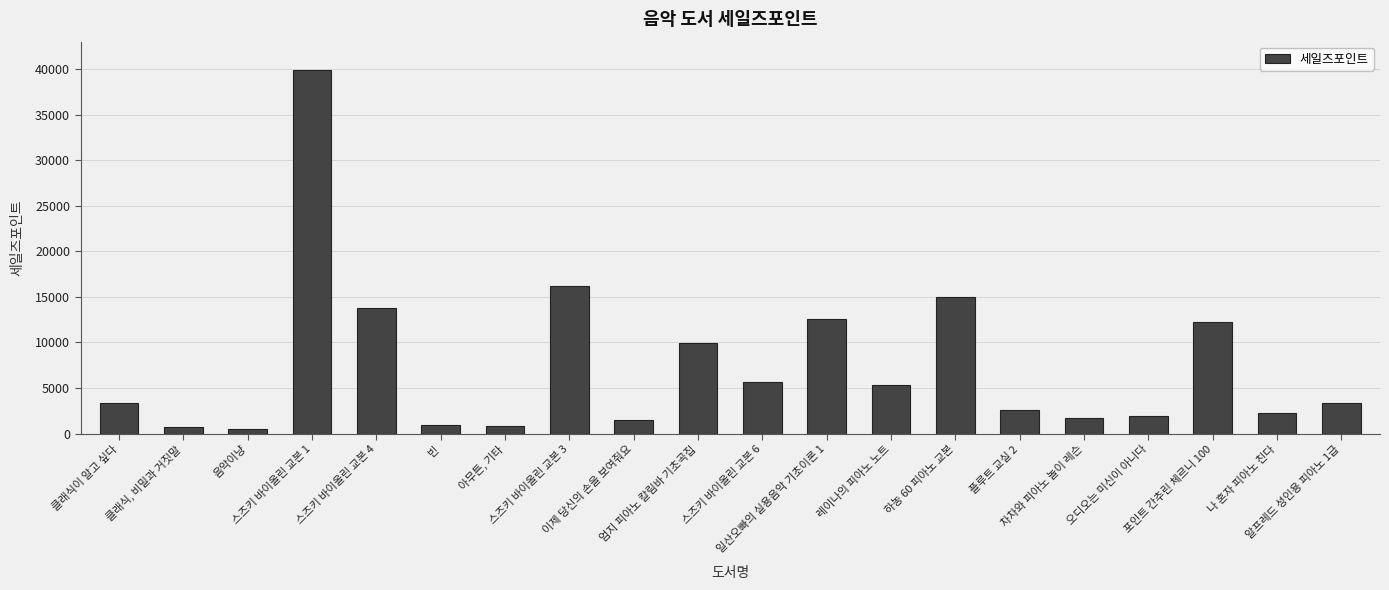

Which has a higher value, 플루트 교실 2 or 레이나의 피아노 노트?

레이나의 피아노 노트